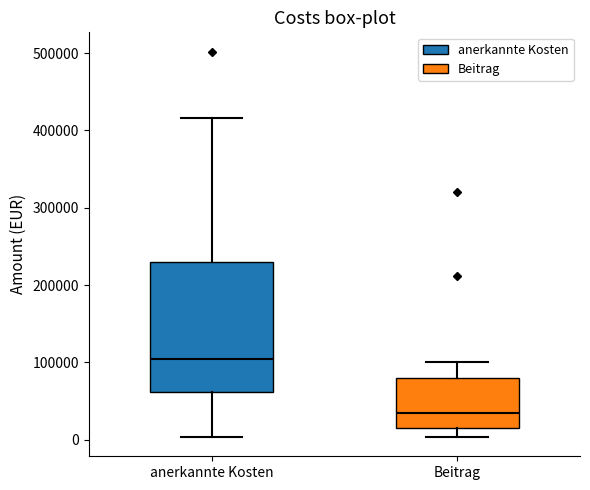

Reading left to right, read every box against the y-axis: the position of its median line, the range the box covers, and the ends of its whiskers. The values are not printed on the chart, so give them approximately, as read against the axis.

anerkannte Kosten: median 100000, box 60000 to 230000, whiskers 0 to 420000
Beitrag: median 40000, box 20000 to 80000, whiskers 0 to 100000